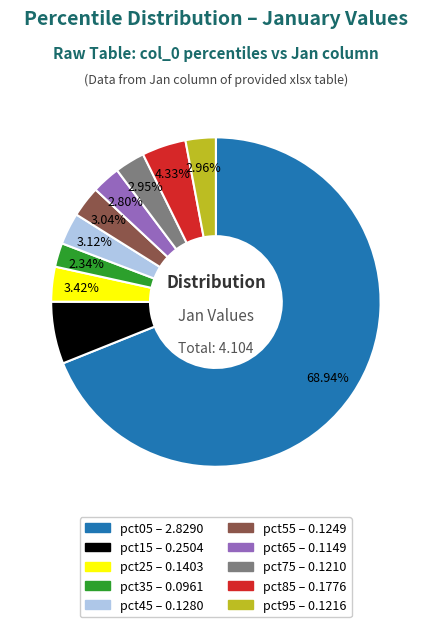

To the nearest percent, what is the combined percentage of pct35 and pct25?

6%